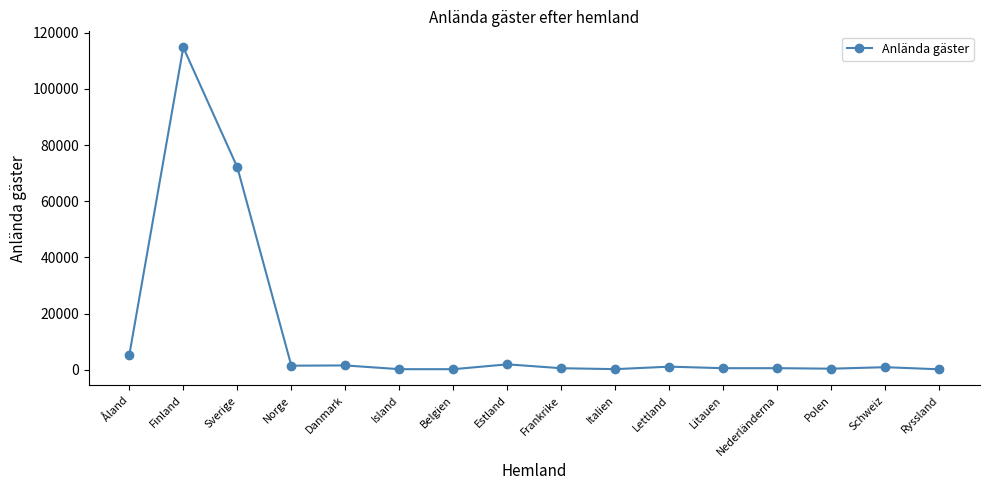

Read the value at Island, to the nearest 10.

200